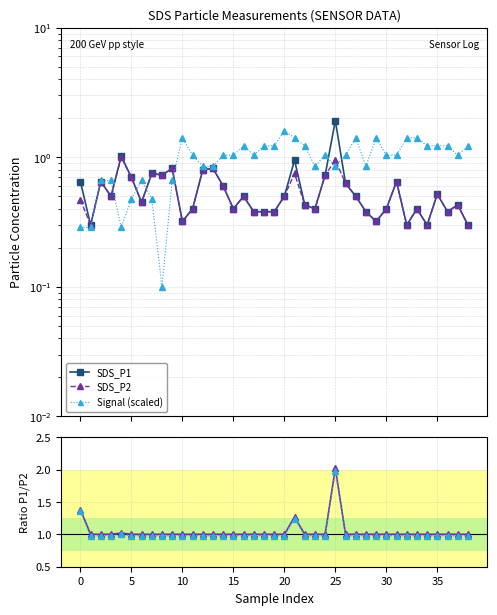

Read the P1/P2 value at 20.

1.0